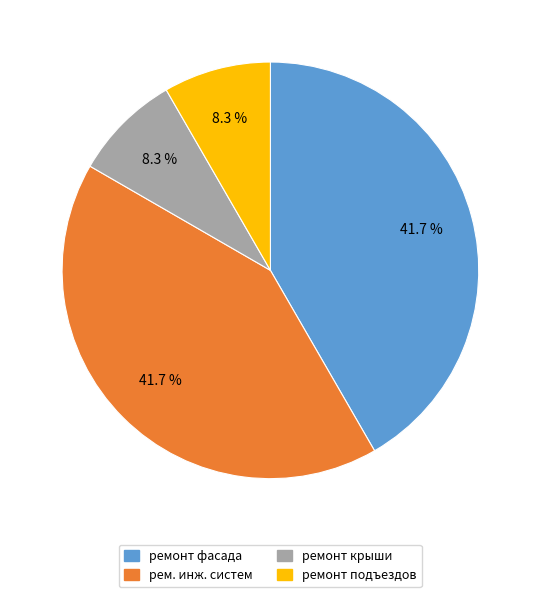

To the nearest percent, what is the difference between the largest and smallest slice percentages?

33%